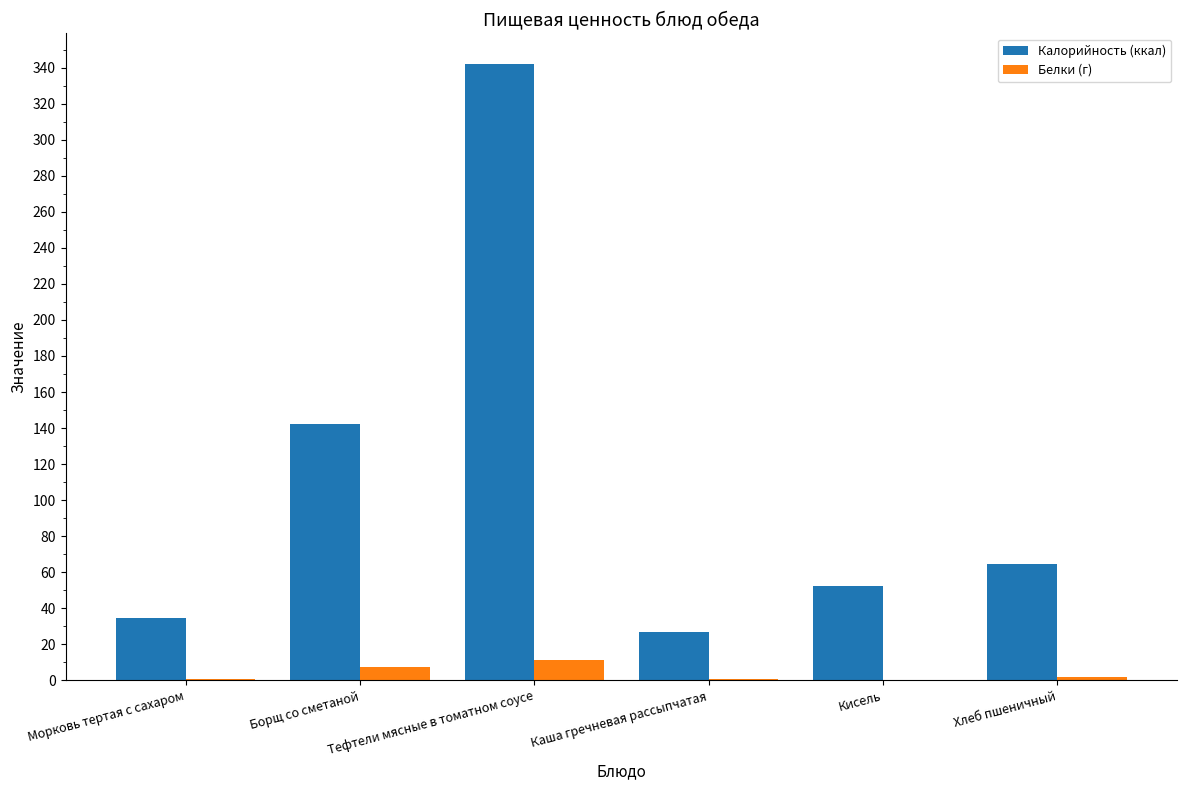

What is the sum of all Калорийность (ккал) values?

662.4